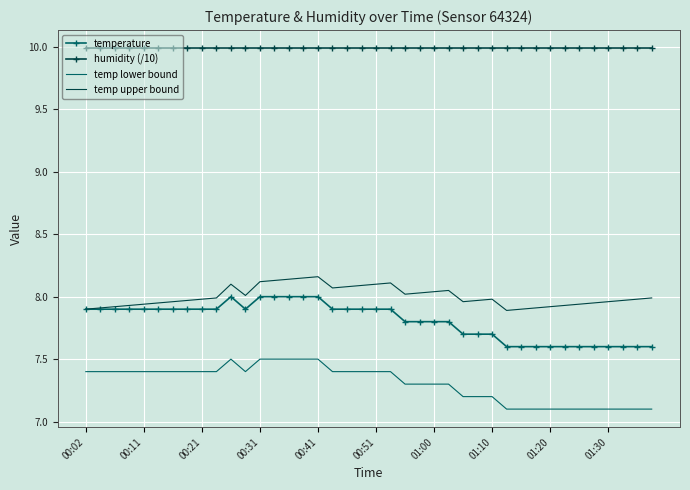

Which series has the largest total across all categories?

humidity (/10)